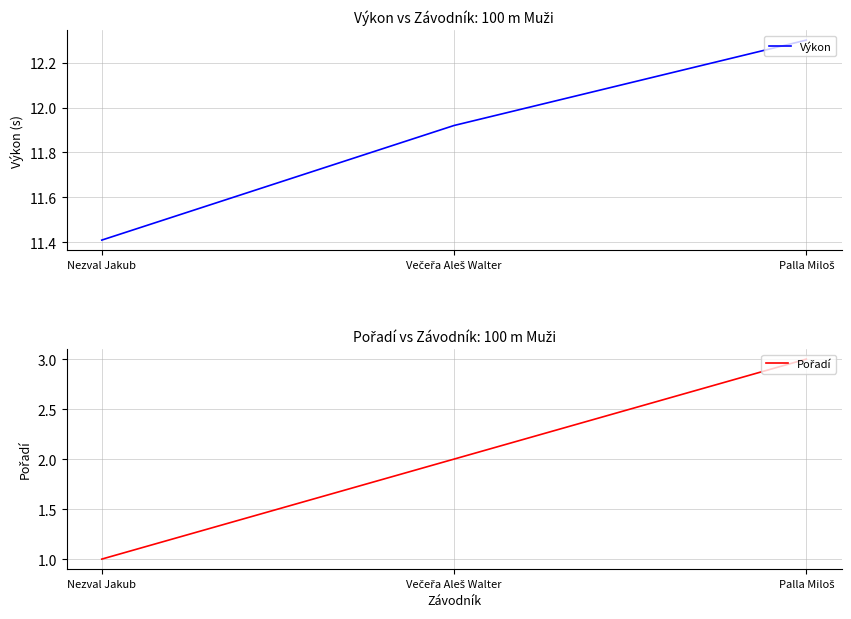

List the series in order of their overall mean, highest first.

Výkon, Pořadí